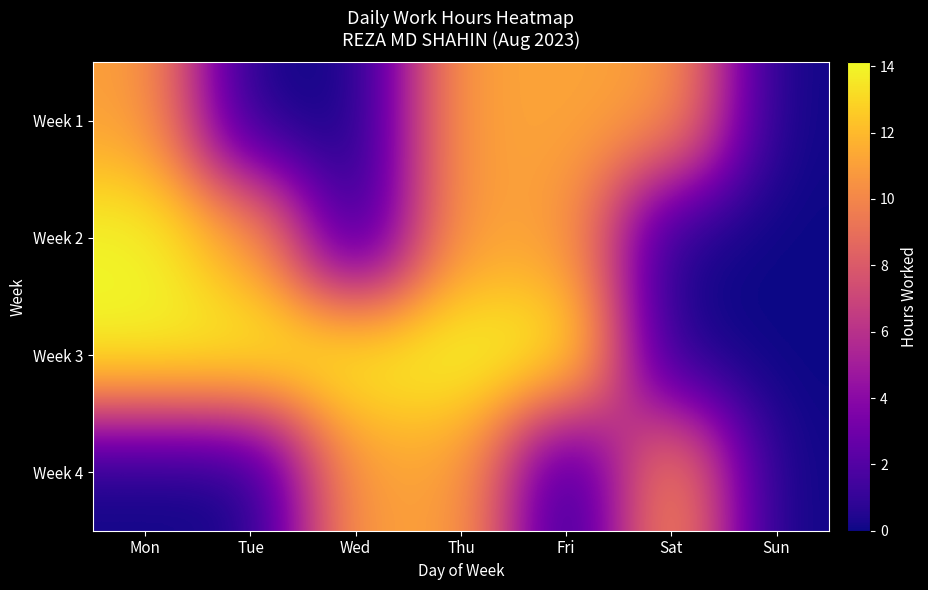

Which category has the highest value across all series?

Thu